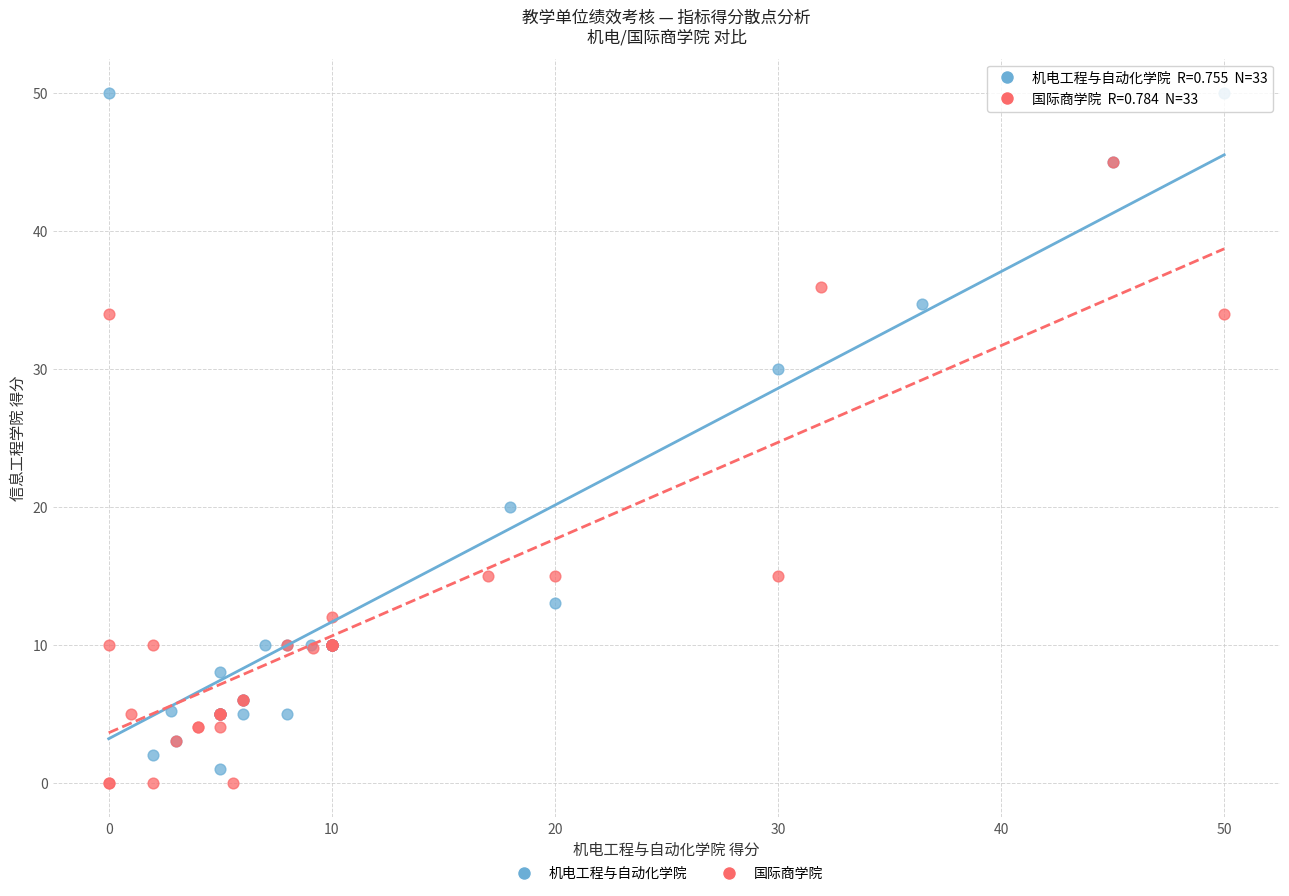

Which series has the widest spread of Y values?

机电工程与自动化学院